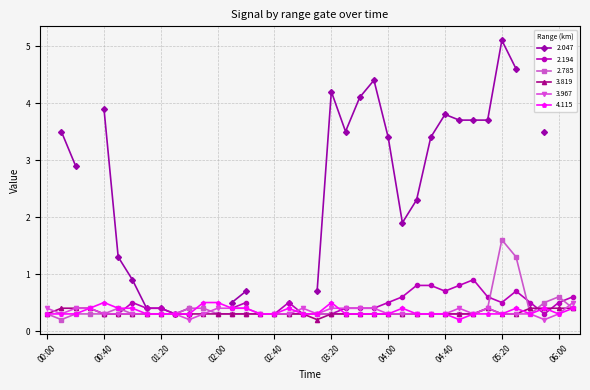

Count the 3.967 values in the range 0 to 1.

38